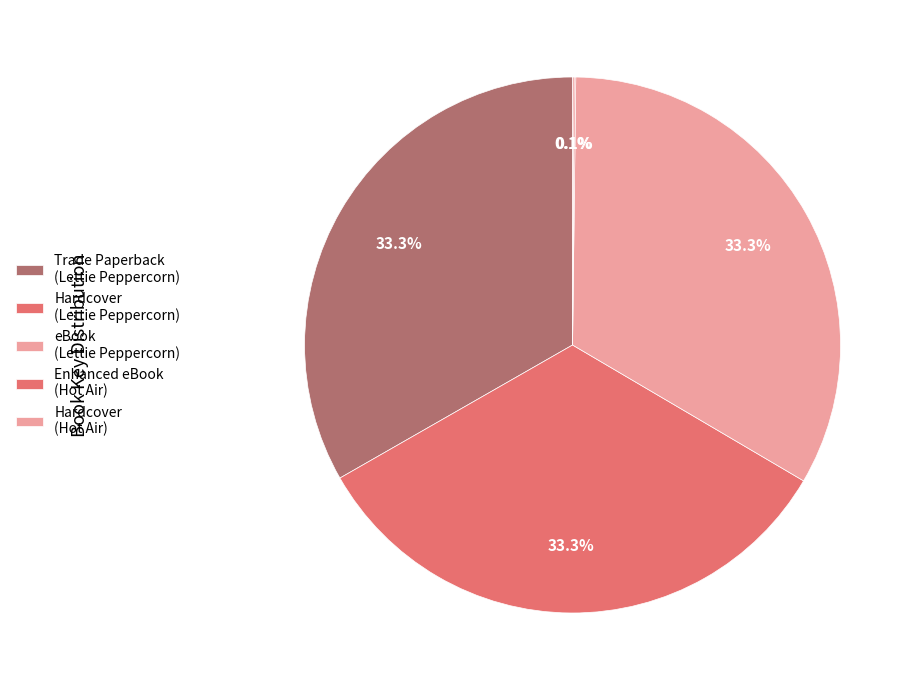

What is the largest slice in the pie chart?

Adventures of Lettie Peppercorn (Trade Paperback)